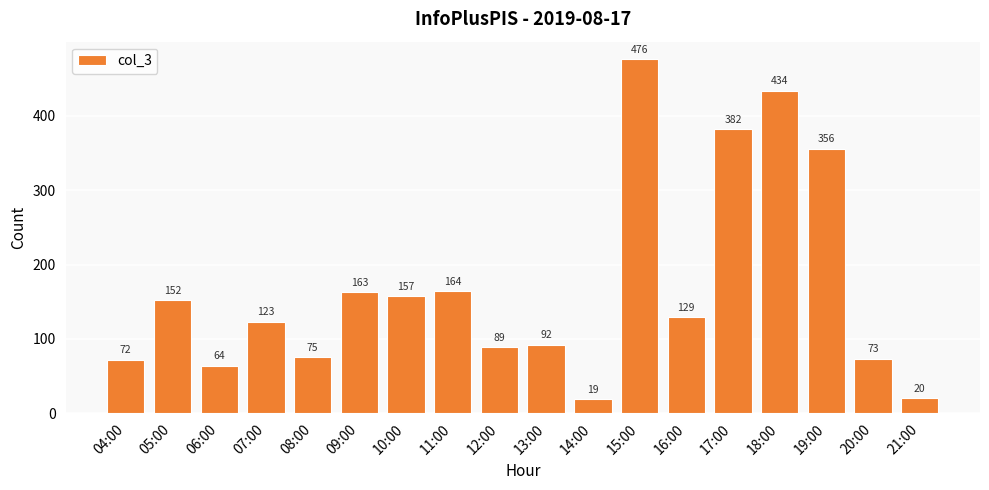

What is the difference between the maximum and minimum values?

457